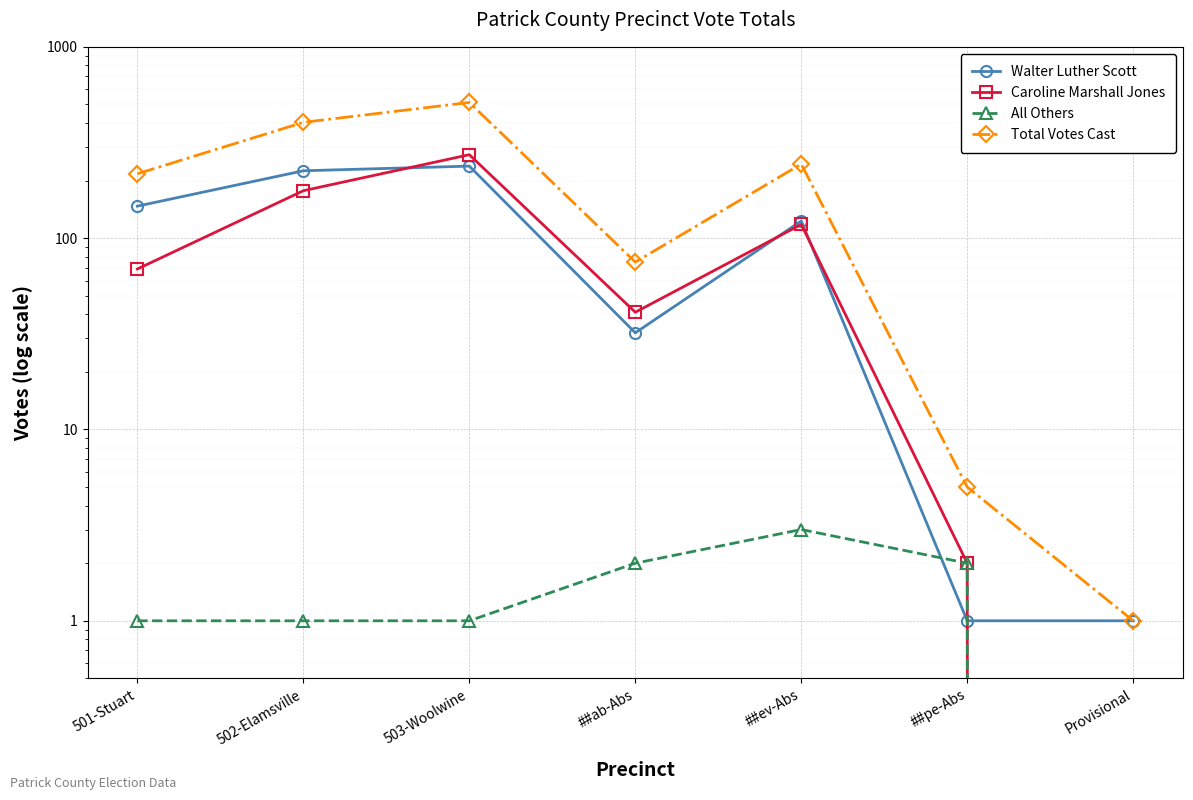

What is the value of the Total Votes Cast point at the 1st from the left?

217